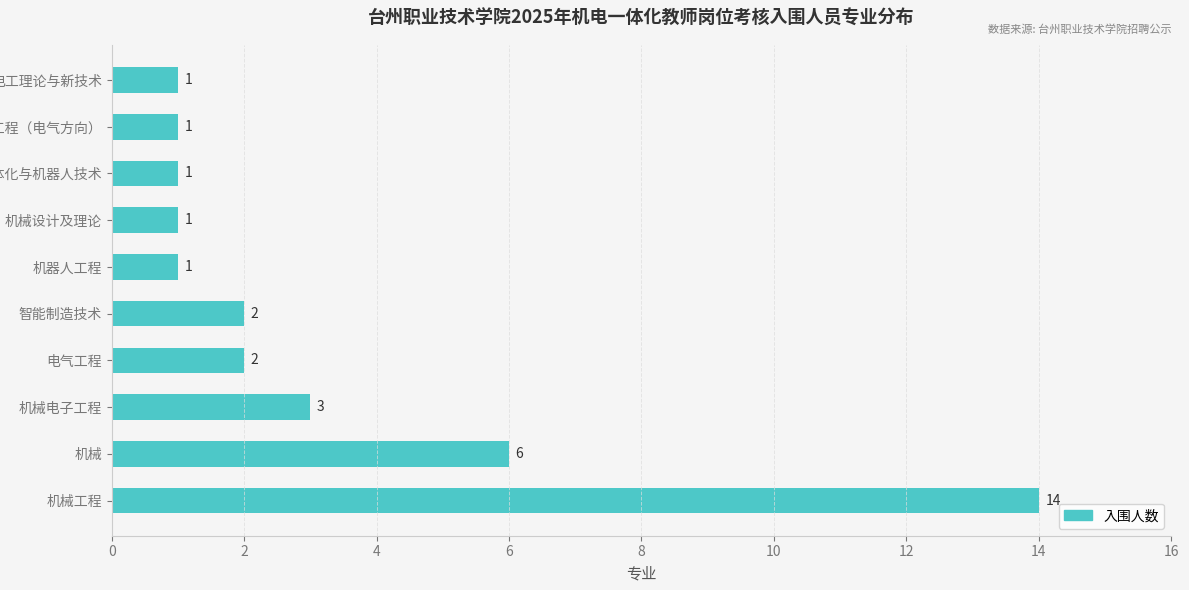

What is the maximum value shown in the chart?

14